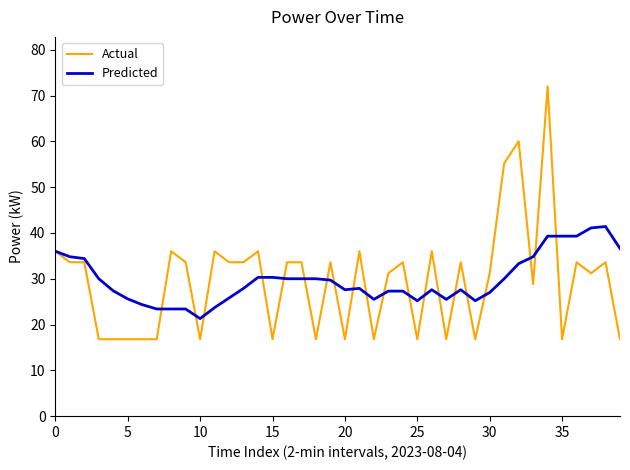

Which series has the largest range (max minus min)?

Actual